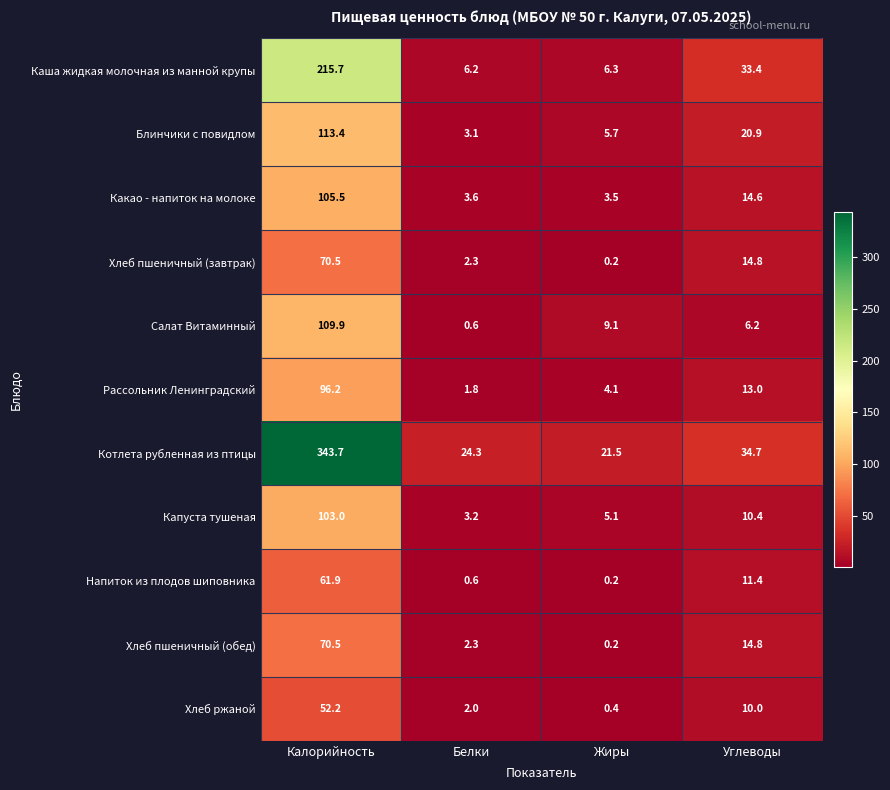

What is the difference between the maximum and minimum values in the Рассольник Ленинградский series?

94.4